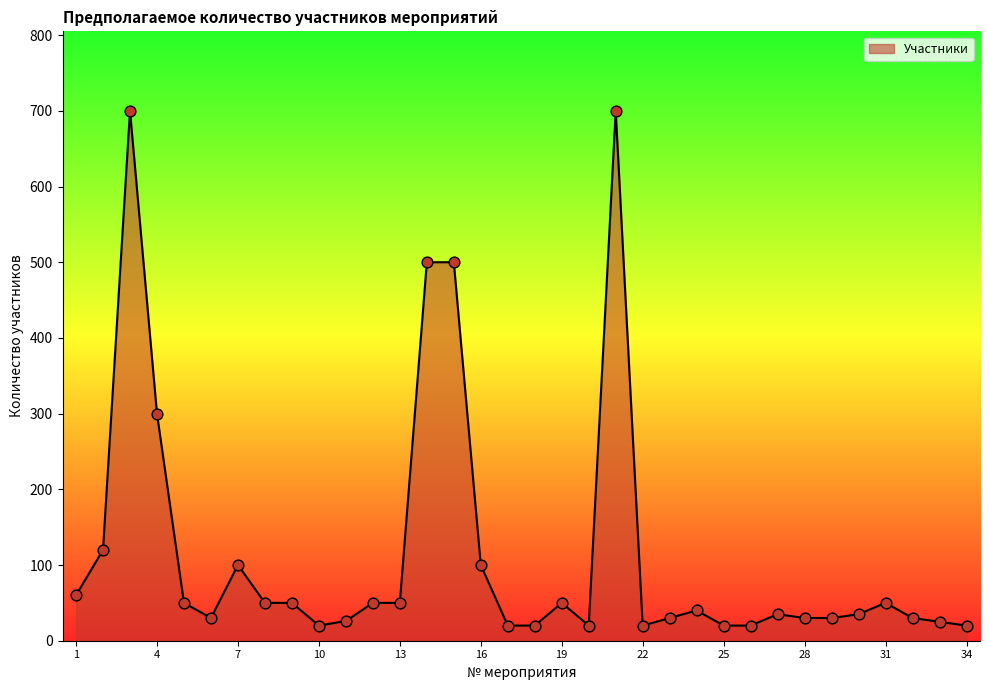

What is the smallest value displayed?

20